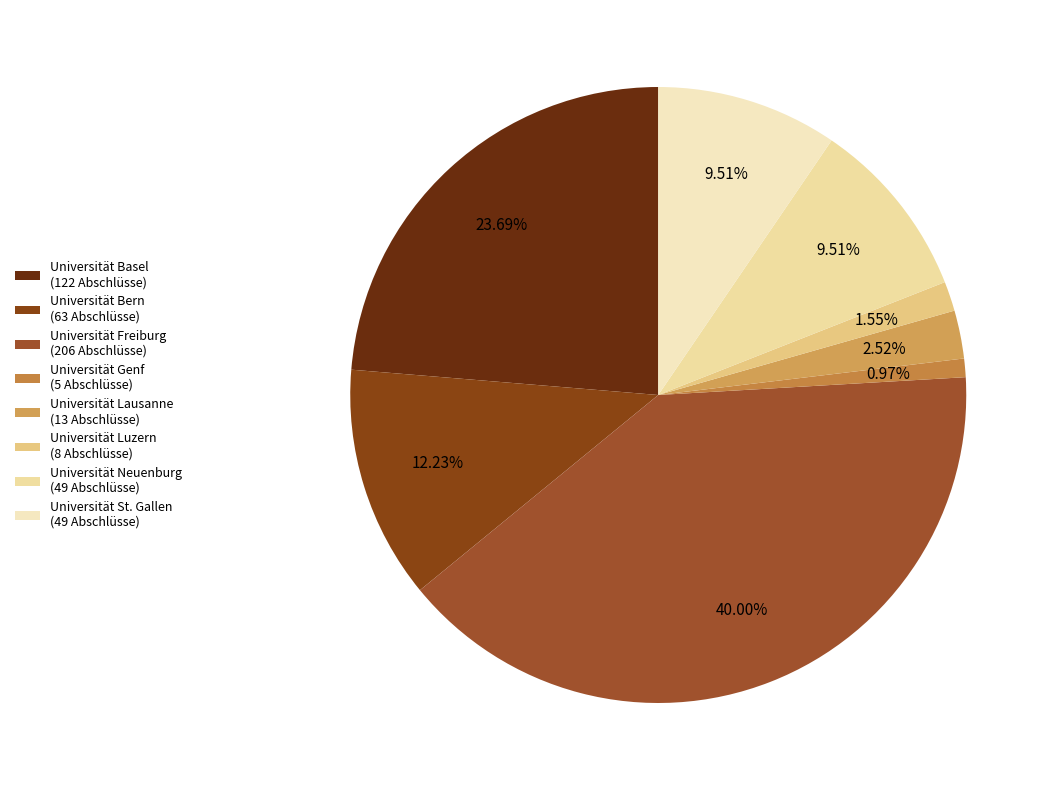

How many slices are in this pie chart?

8